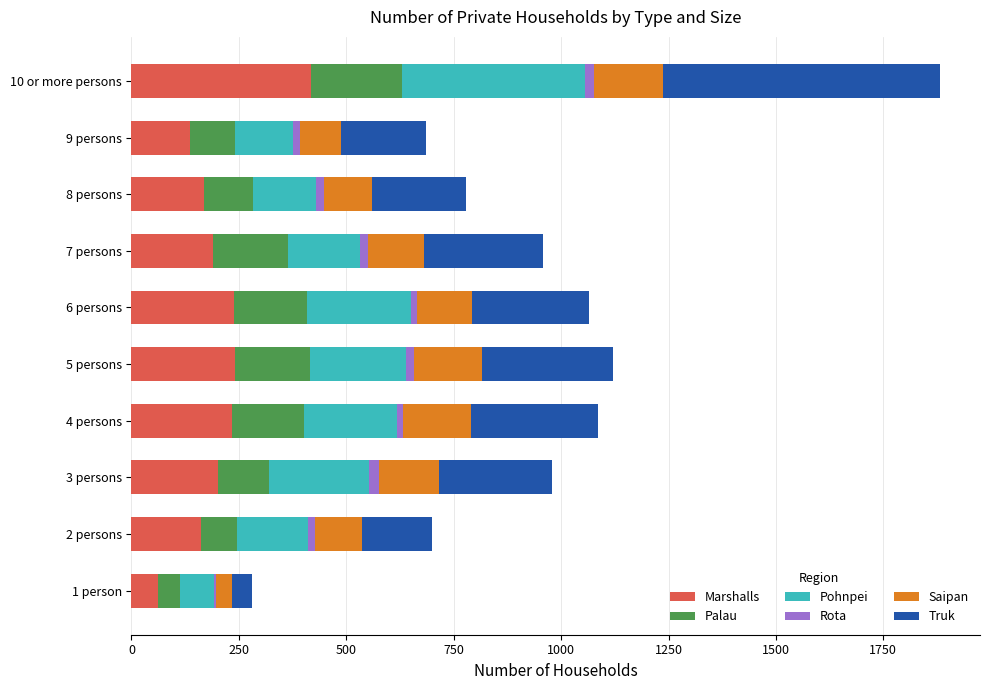

What is the sum of all Marshalls values?

2049